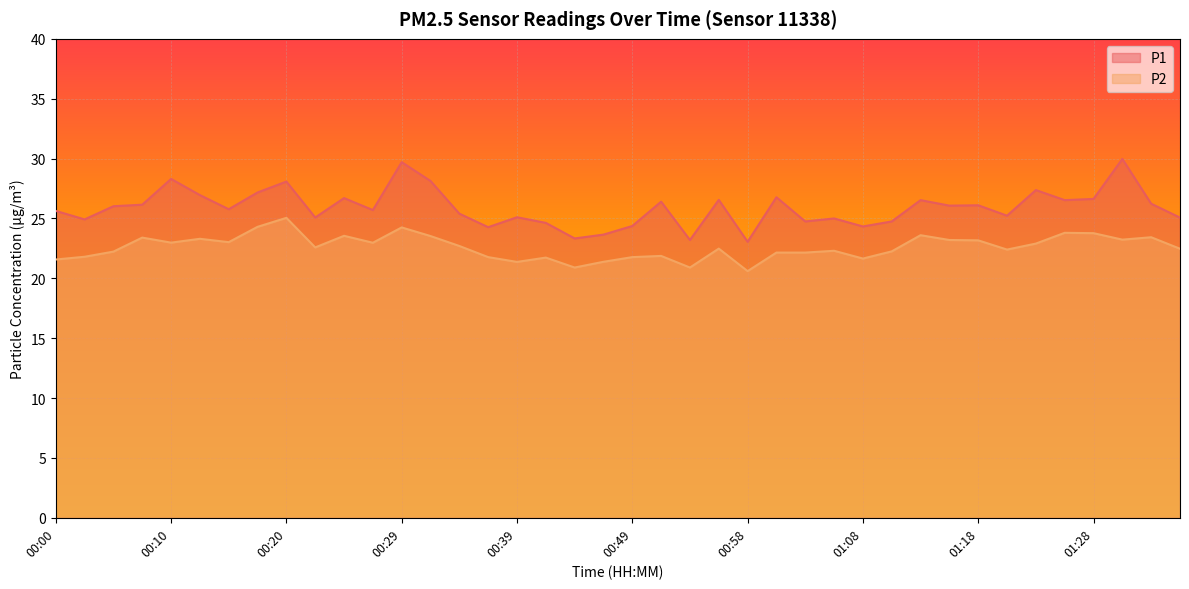

Which has a higher value, 00:05 or 01:18?

01:18